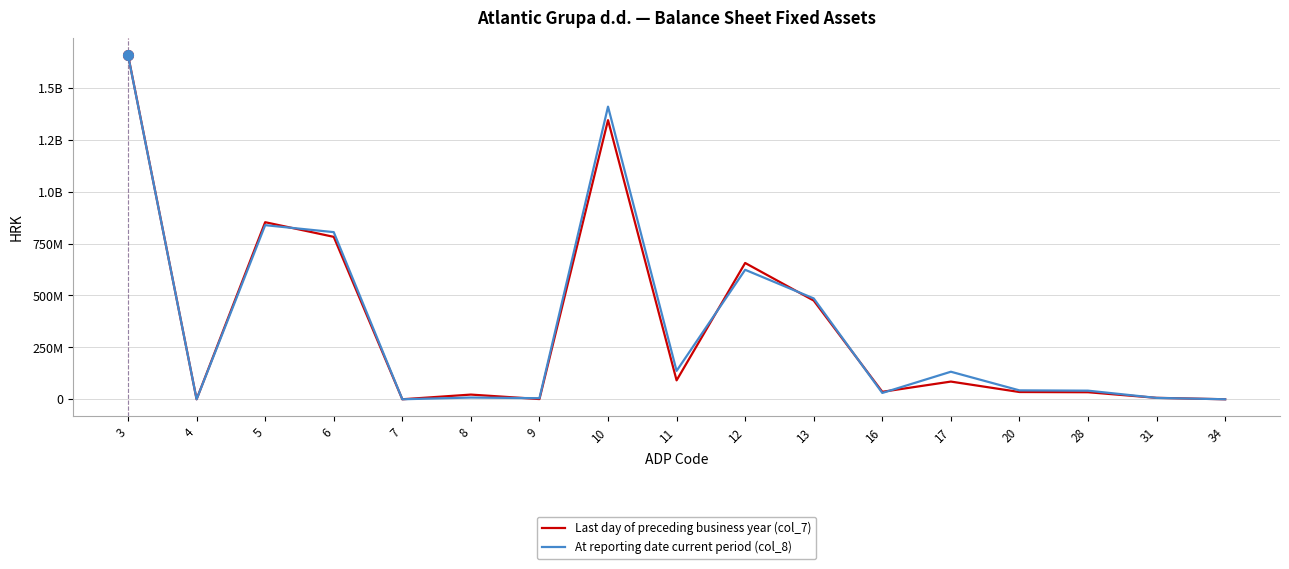

What is the difference between the At reporting date current period (col_8) values at 31 and 34?

6557267